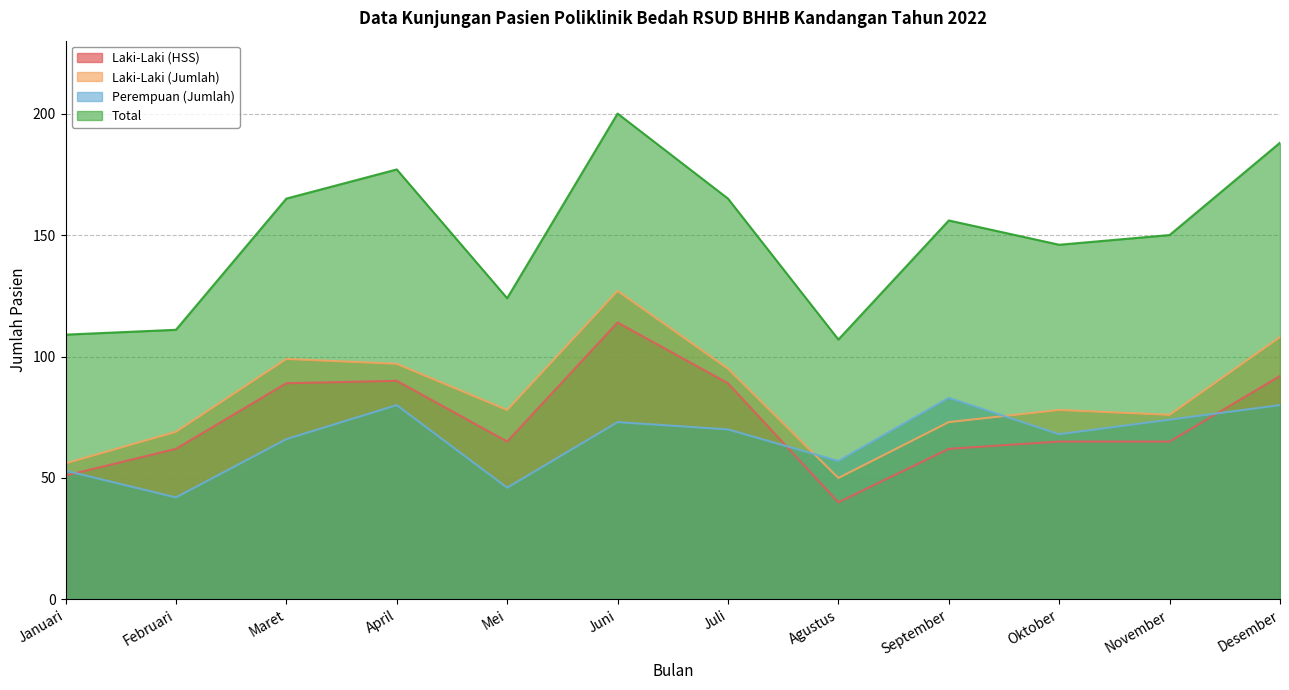

What are all the series names shown in the legend?

Laki-Laki (HSS), Laki-Laki (Jumlah), Perempuan (Jumlah), Total